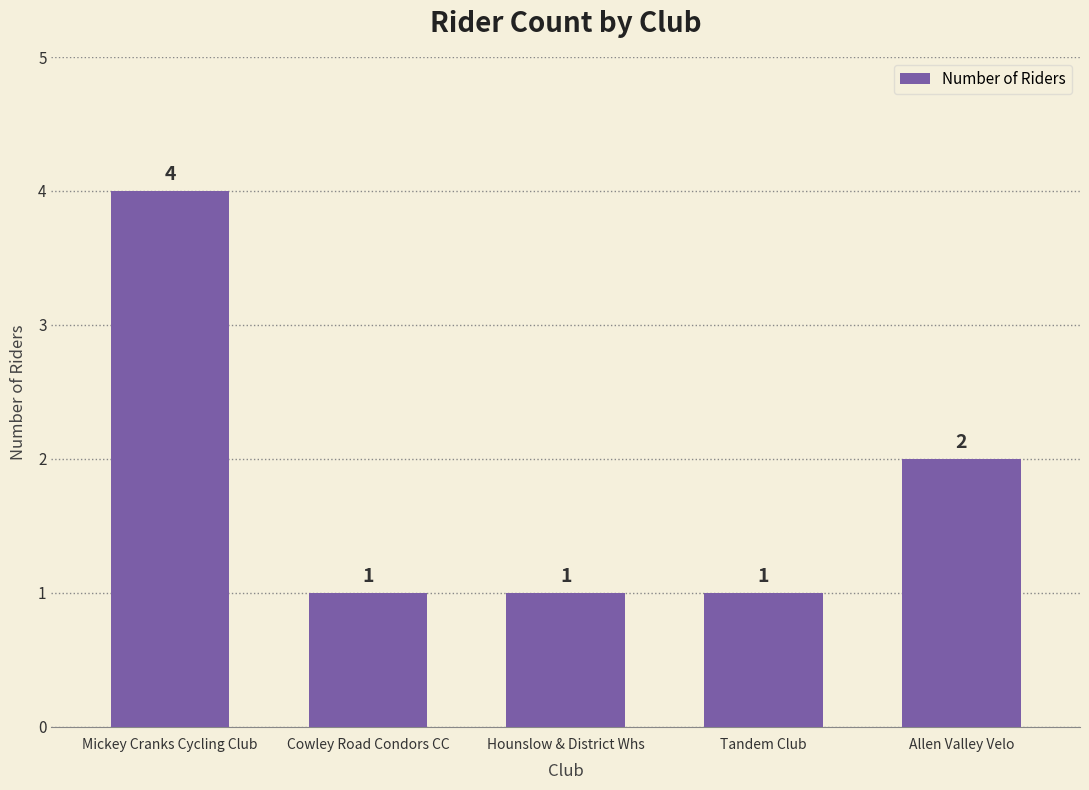

What is the sum of the values at Tandem Club and Allen Valley Velo?

3